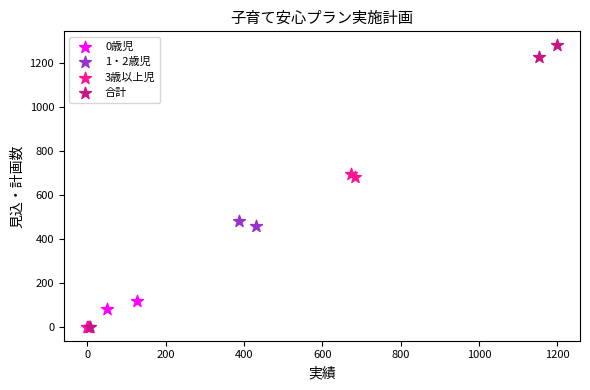

What are all the series names shown in the legend?

0歳児, 1・2歳児, 3歳以上児, 合計